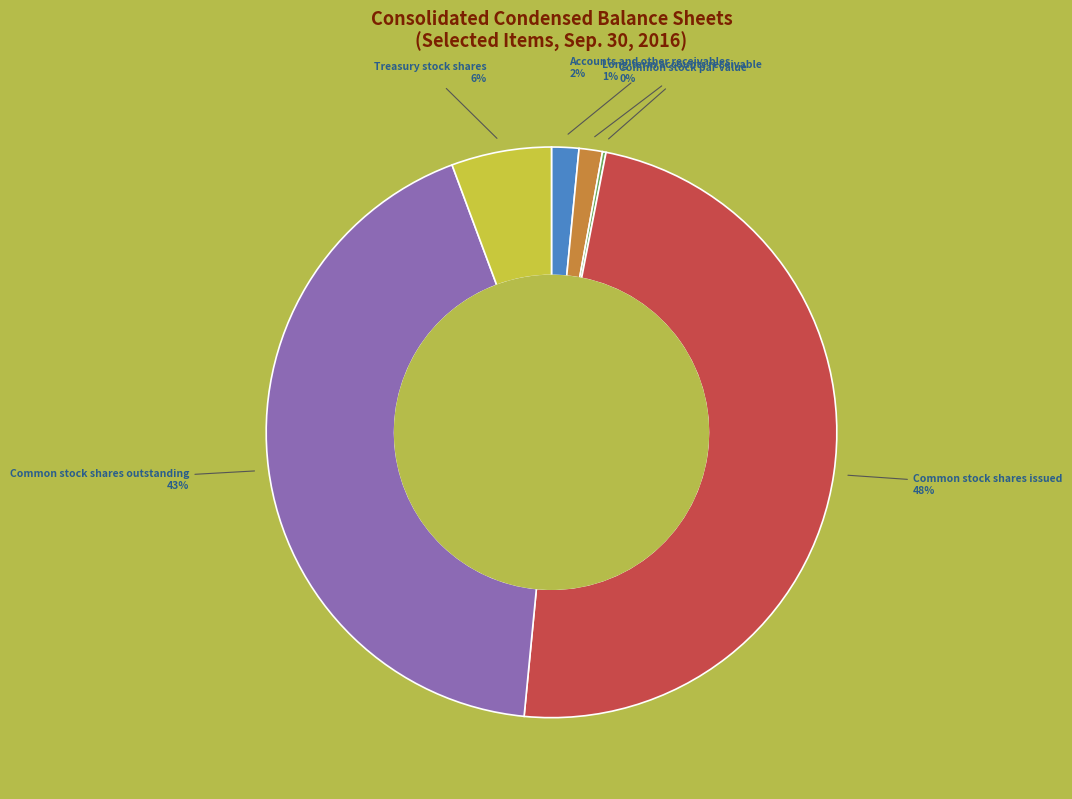

Does any single category account for the majority?

No